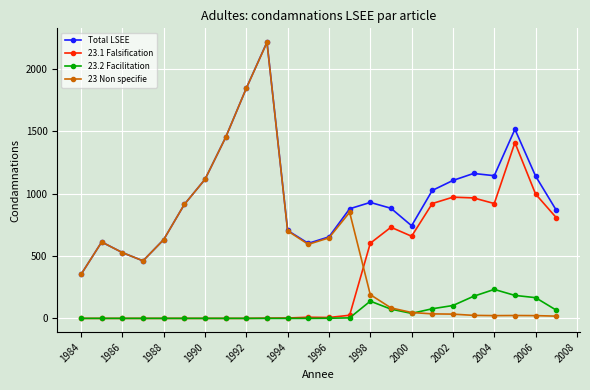

True or false: 23.1 Falsification and Total LSEE cross at least once.

False